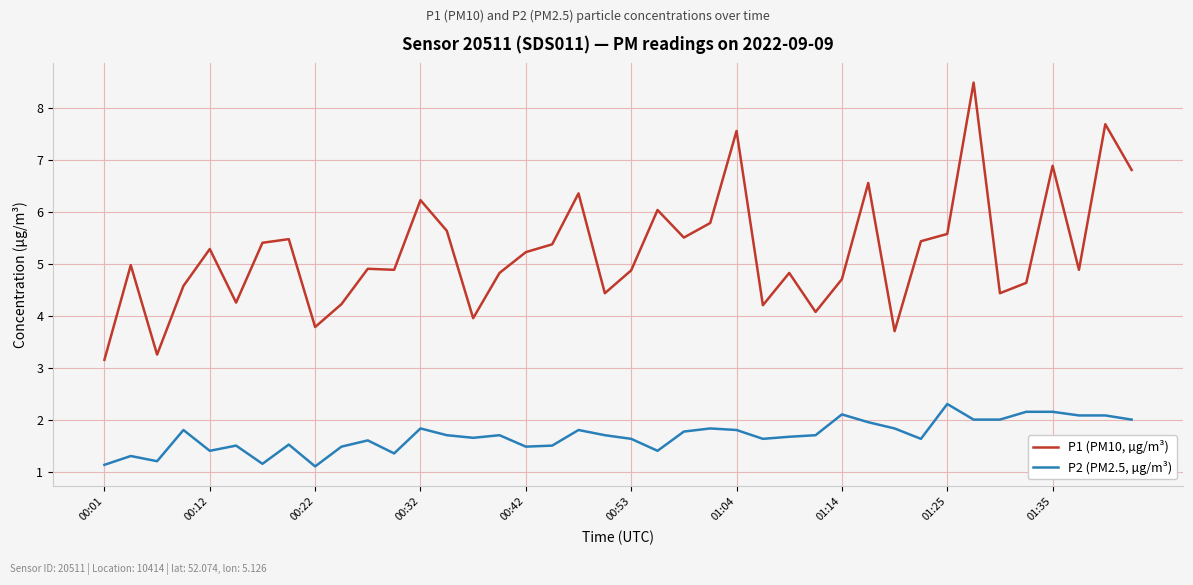

Which series has the widest spread of values?

P1 (PM10, µg/m³)